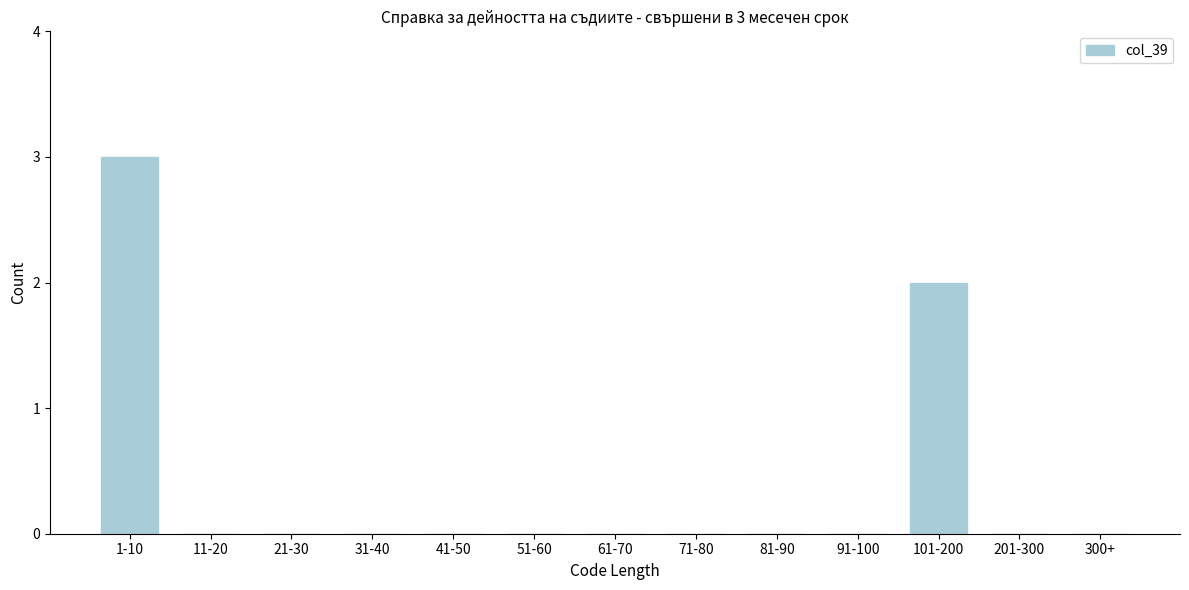

Reading right to left, what are all the values shown in this chart?

300+=0	201-300=0	101-200=2	91-100=0	81-90=0	71-80=0	61-70=0	51-60=0	41-50=0	31-40=0	21-30=0	11-20=0	1-10=3